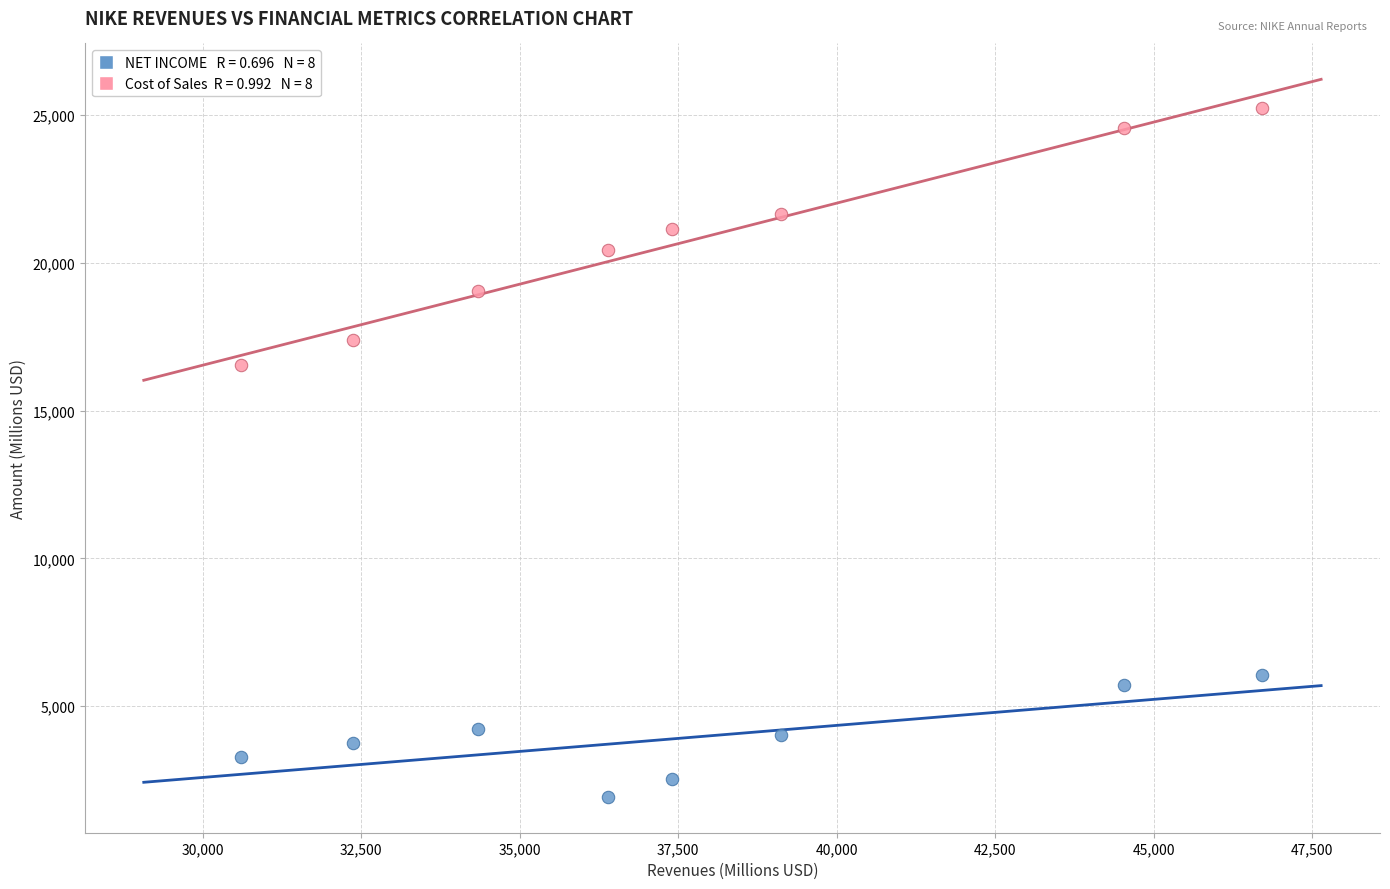

Across all series, what Y value is closest to 13582?

16534